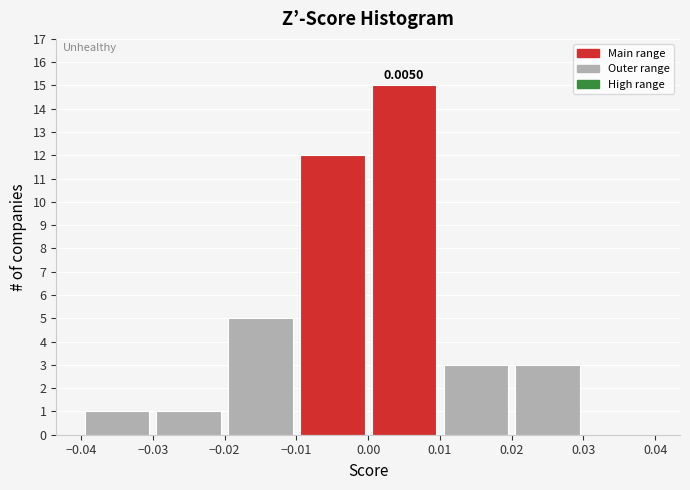

Over which range of the x-axis is the bar tallest?

0.00 to 0.01